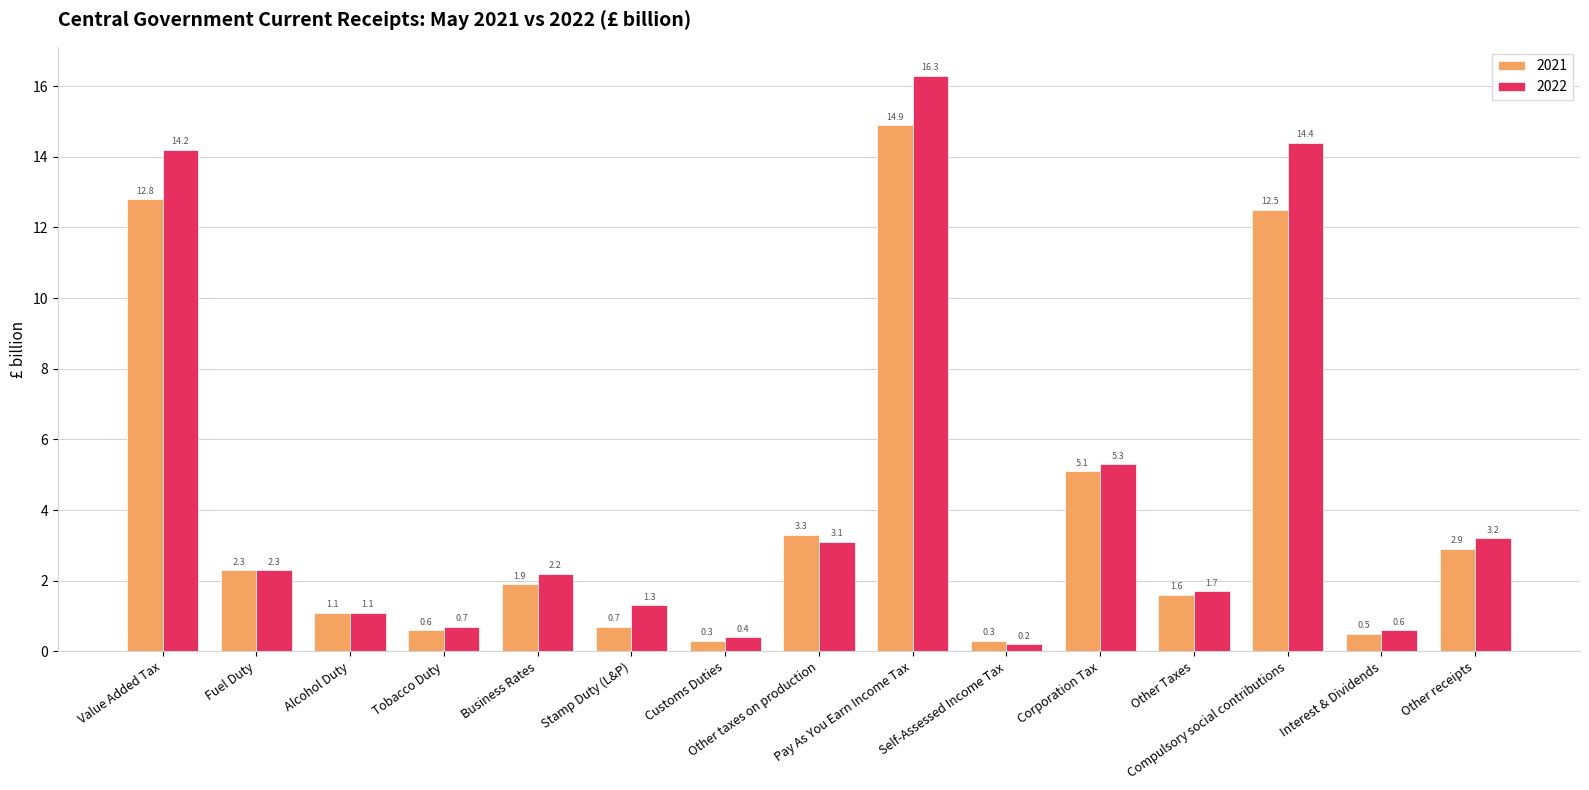

What is the total value across all series at Tobacco Duty?

1.3